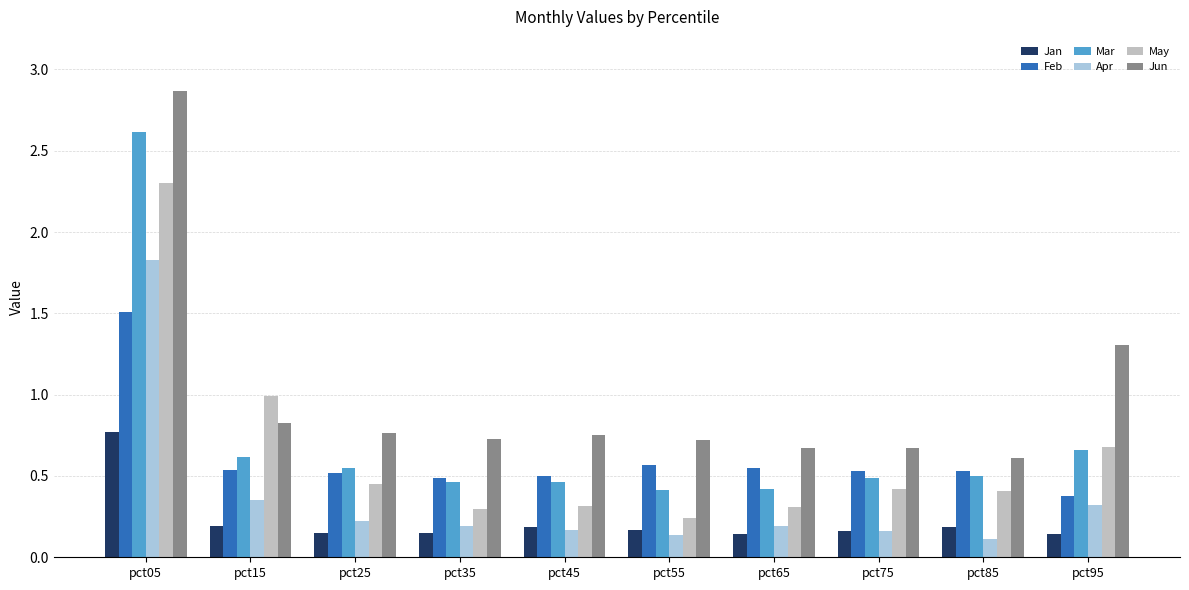

At how many categories does at least one series exceed 0?

10